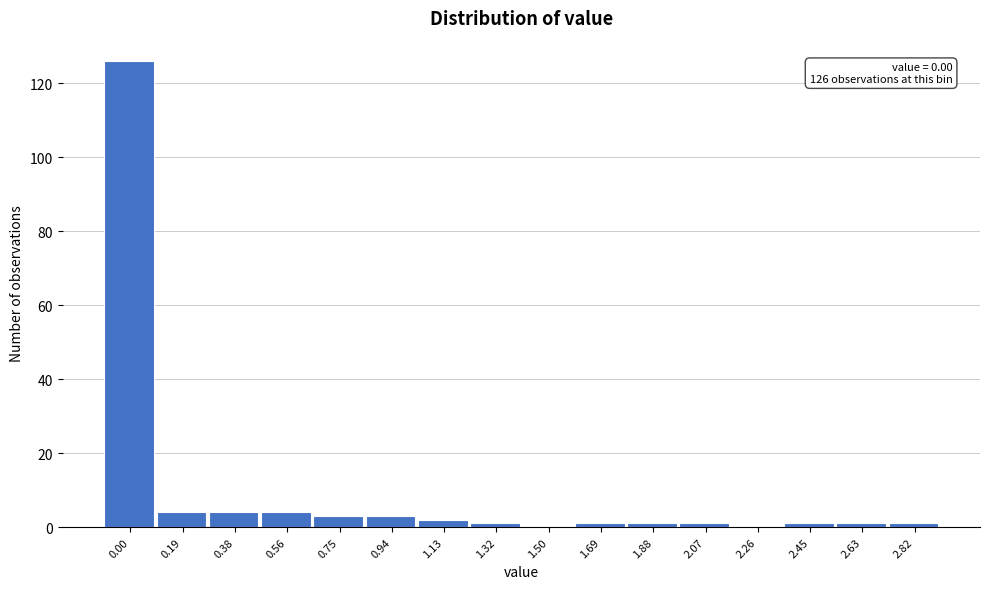

Reading right to left, list all the values displayed in this chart.

2.82=1	2.63=1	2.45=1	2.26=0	2.07=1	1.88=1	1.69=1	1.50=0	1.32=1	1.13=2	0.94=3	0.75=3	0.56=4	0.38=4	0.19=4	0.00=126